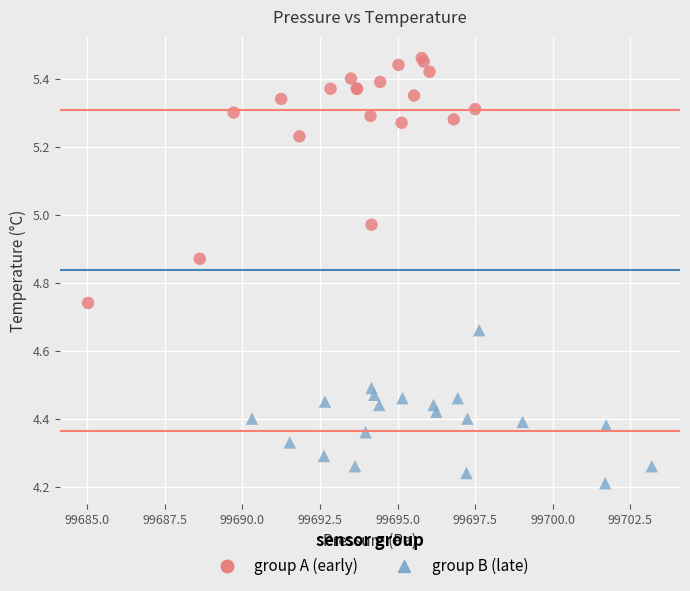

What are all the series names shown in the legend?

group A (early), group B (late)